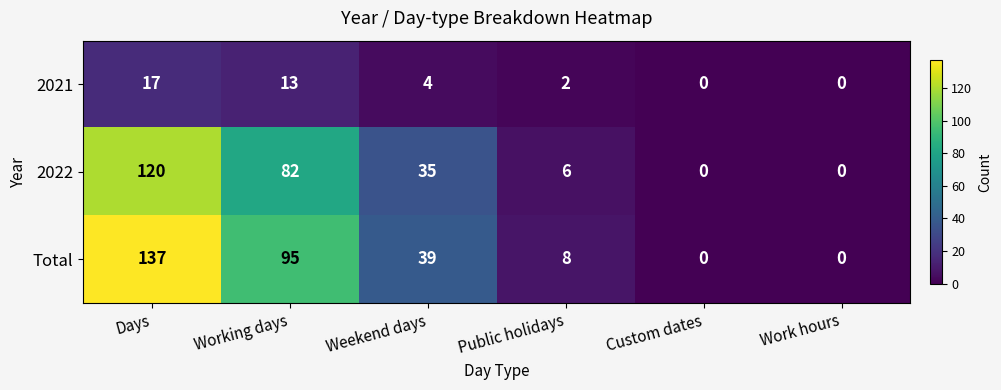

Which series changed the most between Weekend days and Work hours?

Total